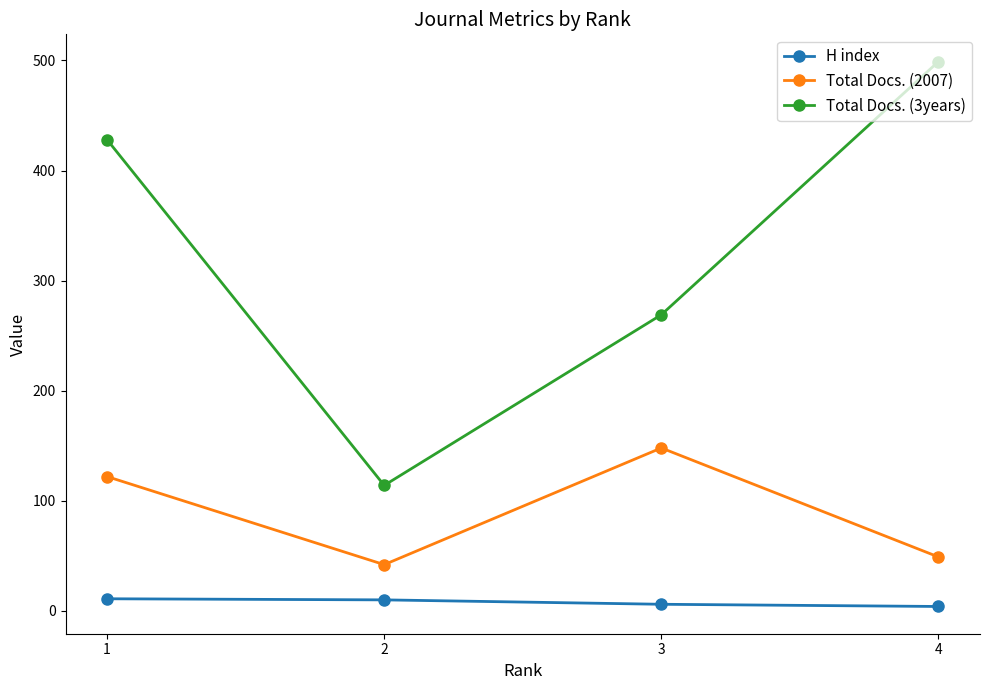

What is the sum of all Total Docs. (3years) values?

1310